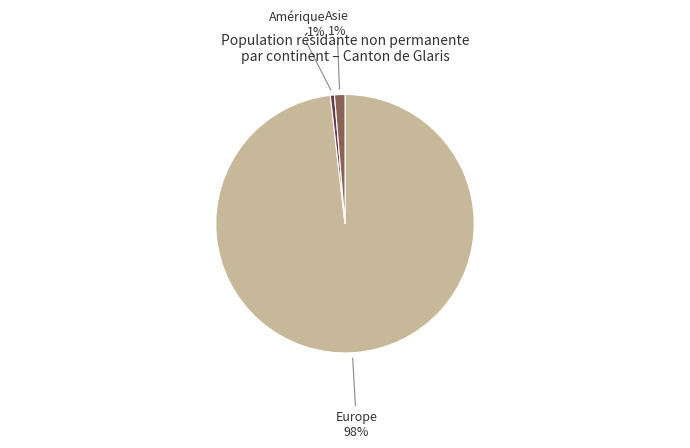

How many segments does this pie chart have?

3